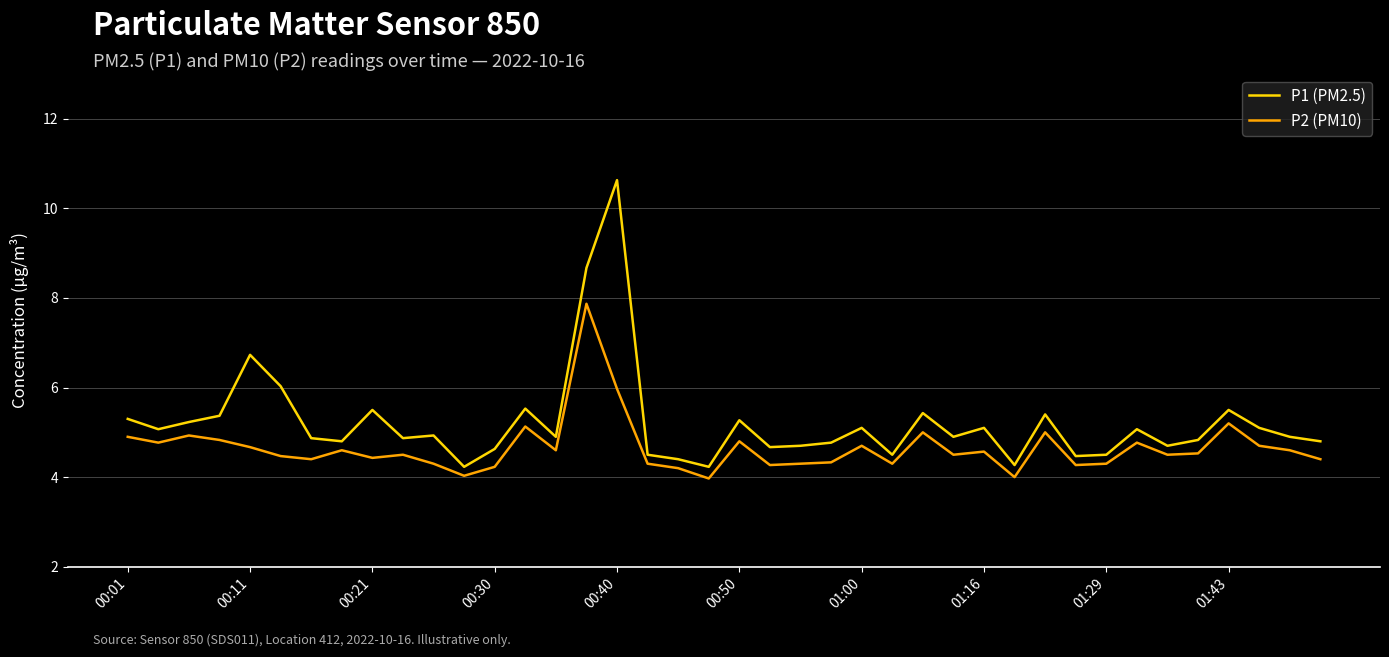

What is the difference between the maximum and minimum values in the P1 (PM2.5) series?

6.4